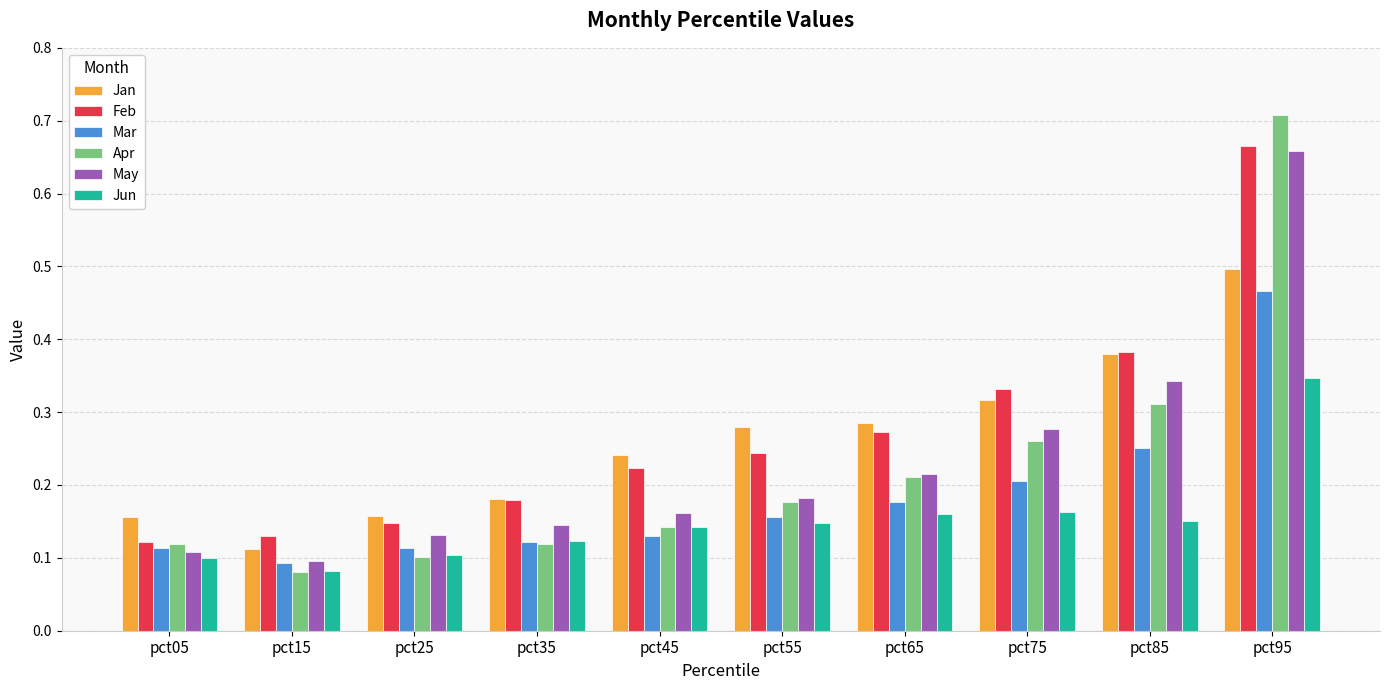

What is the sum of all Apr values?

2.2